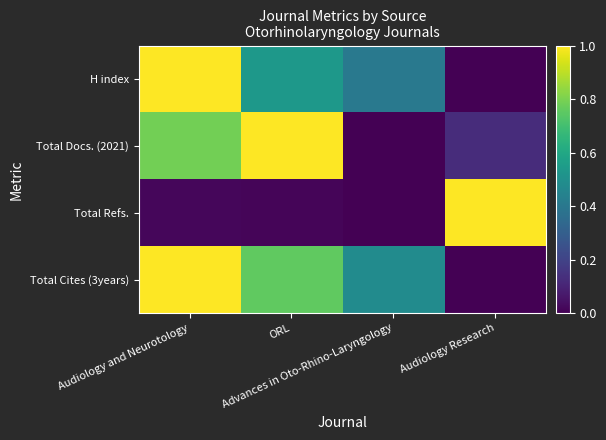

At which category does the chart reach its peak across all series?

Audiology and Neurotology